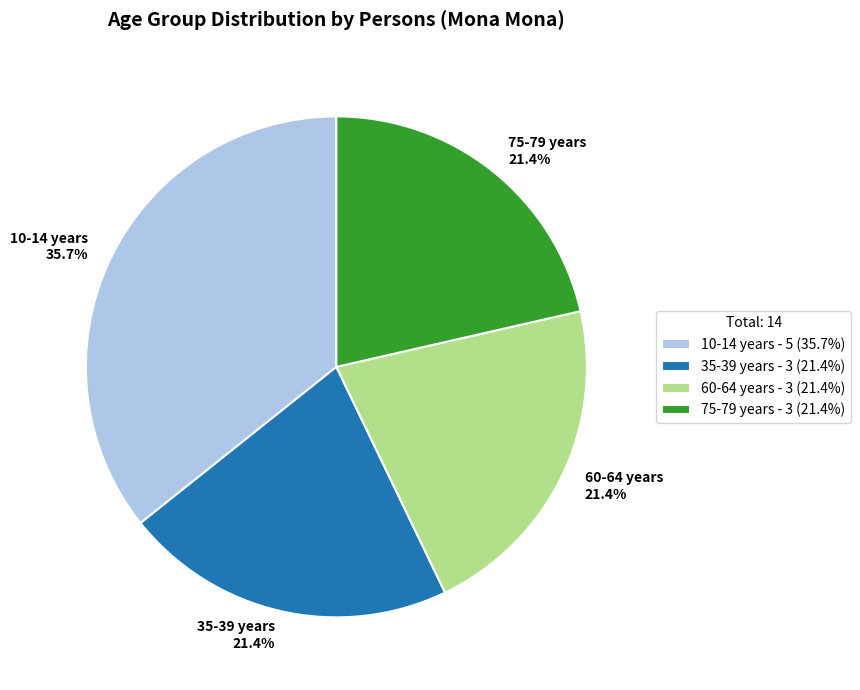

Combined, do 60-64 years 21.4% and 10-14 years 35.7% account for over 50%?

Yes